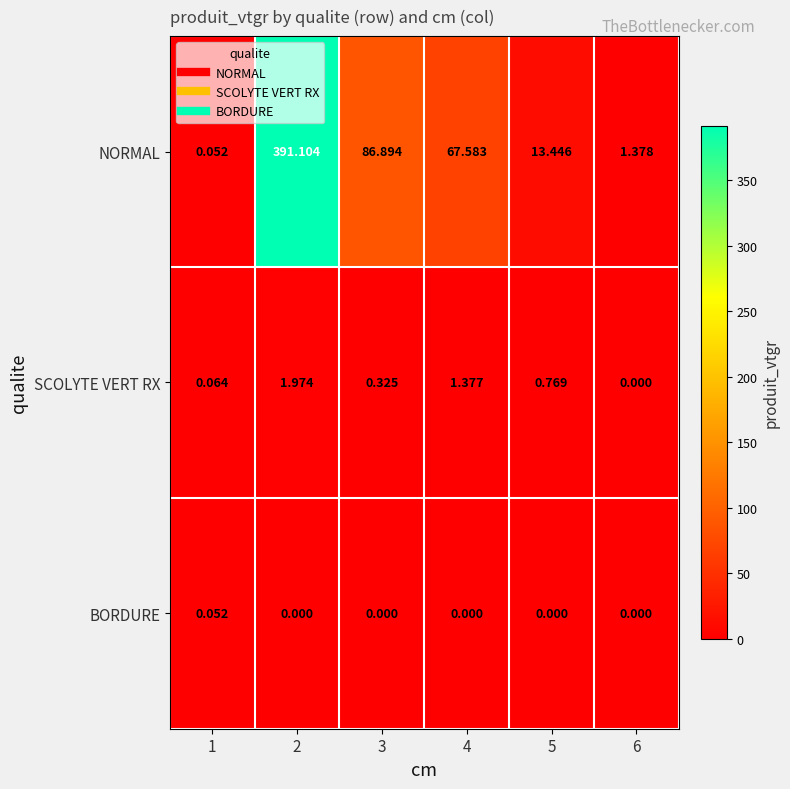

At 5, list the series in order from smallest to largest.

BORDURE, SCOLYTE VERT RX, NORMAL